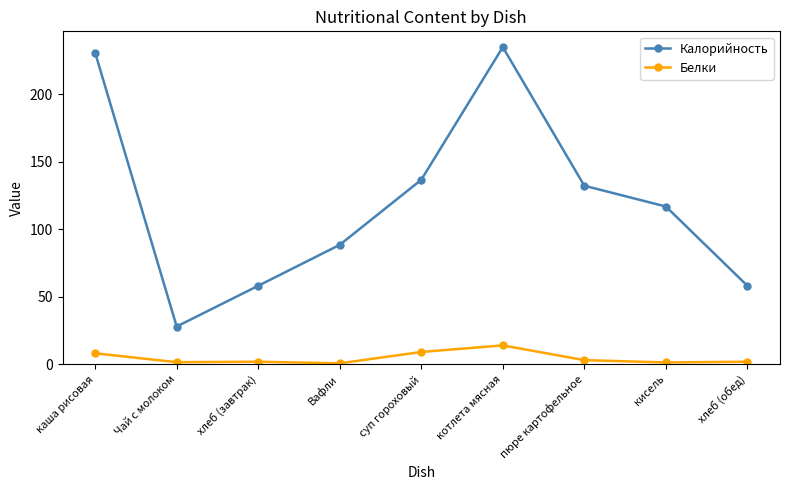

At which category is the sum across all series the highest?

котлета мясная